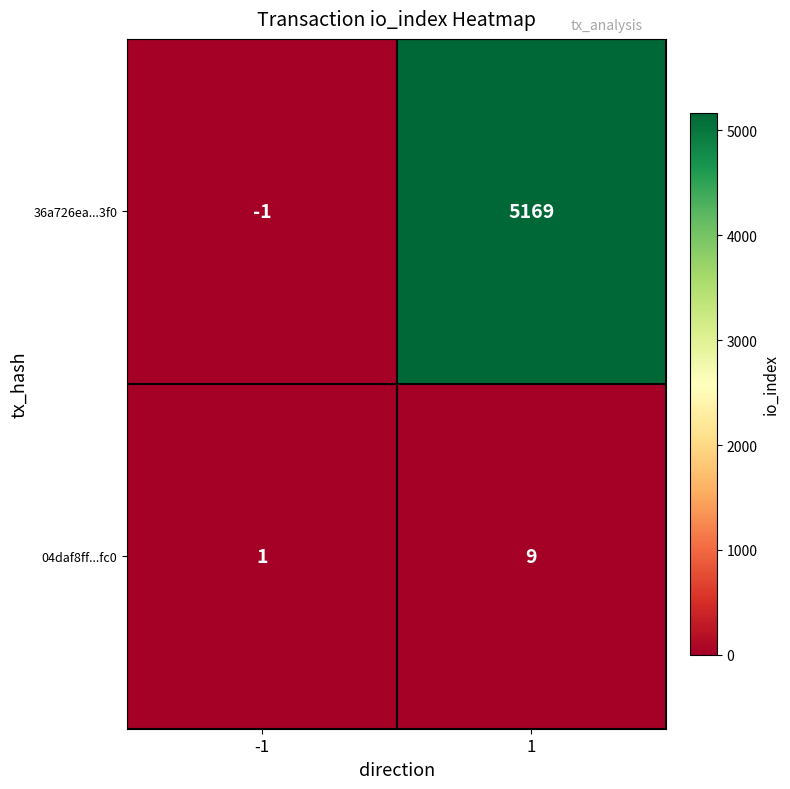

Rank the series at 1 from highest to lowest value.

36a726ea...3f0, 04daf8ff...fc0